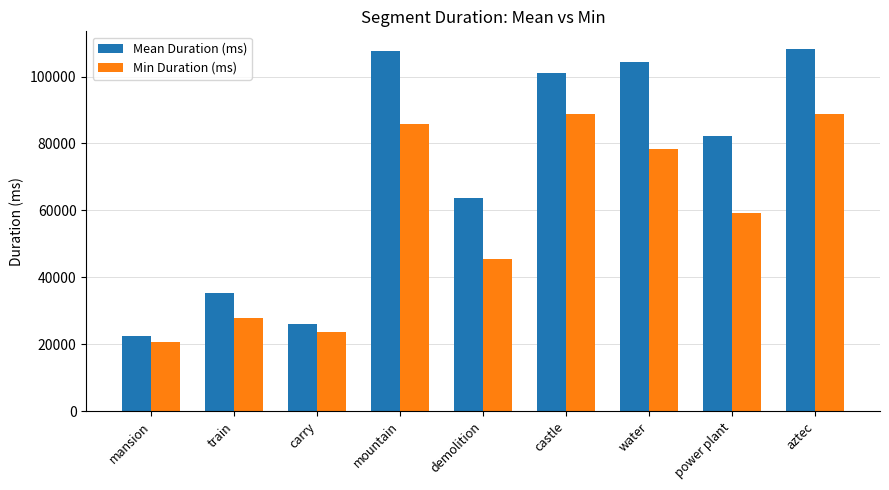

What is the difference between the Mean Duration (ms) values at water and train?

69158